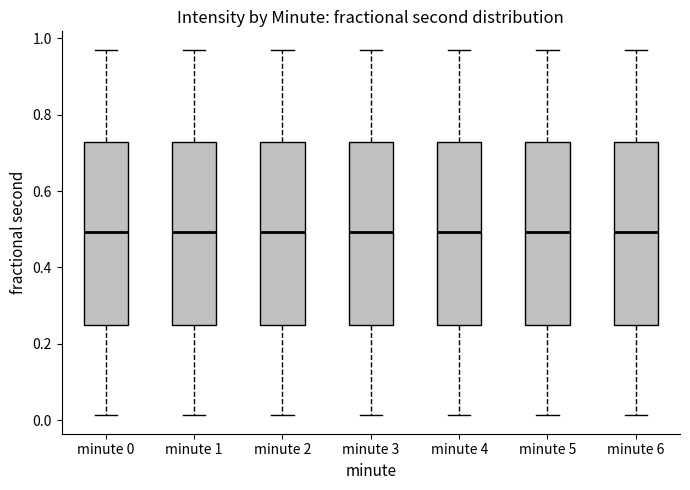

Reading left to right, transcribe this box plot: for each box, give where its median line is, the range the box spans, and where its two whiskers end, as read against the y-axis. The values are not printed on the chart, so give them approximately, as read against the axis.

minute 0: median 0.50, box 0.24 to 0.72, whiskers 0.02 to 0.98
minute 1: median 0.50, box 0.24 to 0.72, whiskers 0.02 to 0.98
minute 2: median 0.50, box 0.24 to 0.72, whiskers 0.02 to 0.98
minute 3: median 0.50, box 0.24 to 0.72, whiskers 0.02 to 0.98
minute 4: median 0.50, box 0.24 to 0.72, whiskers 0.02 to 0.98
minute 5: median 0.50, box 0.24 to 0.72, whiskers 0.02 to 0.98
minute 6: median 0.50, box 0.24 to 0.72, whiskers 0.02 to 0.98